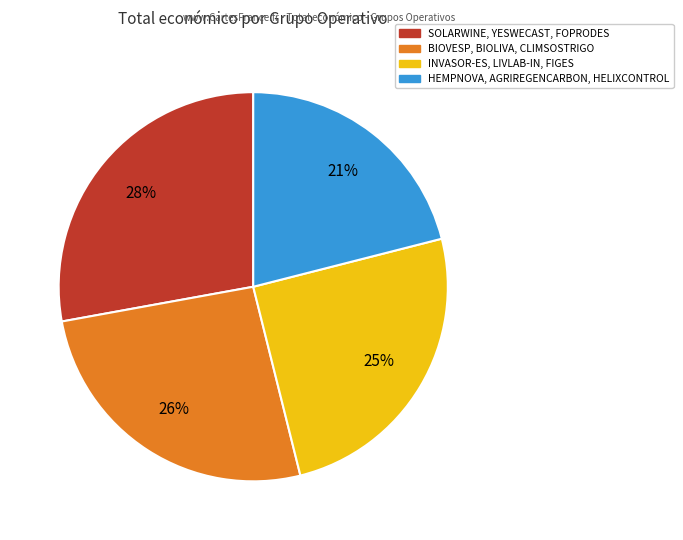

To the nearest percent, what is the average slice percentage?

25%